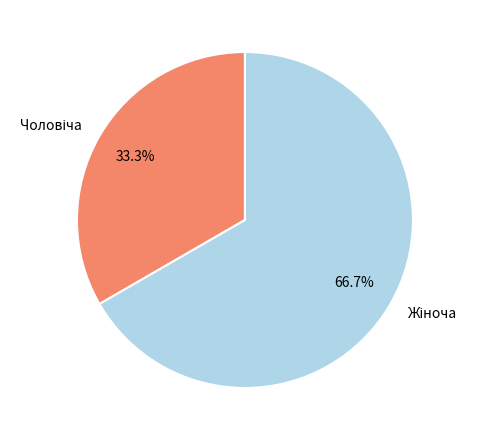

To the nearest percent, what is the difference between the largest and smallest slice percentages?

33%